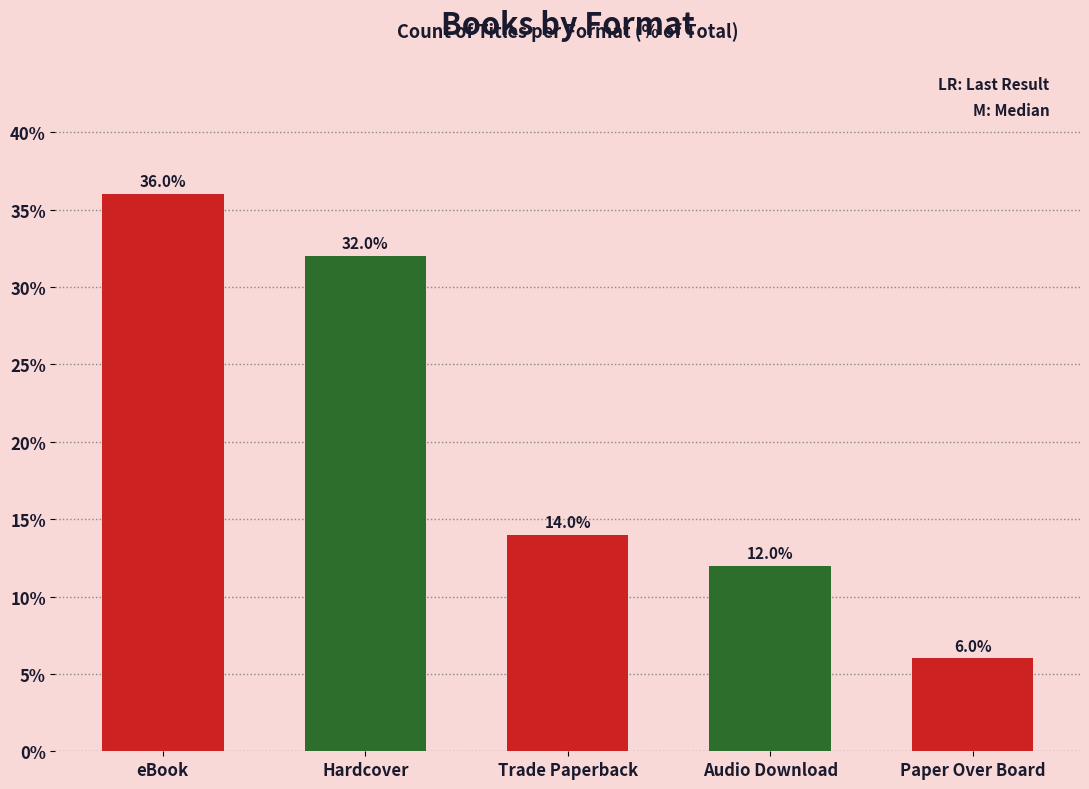

At which label is the value closest to 21?

Trade Paperback